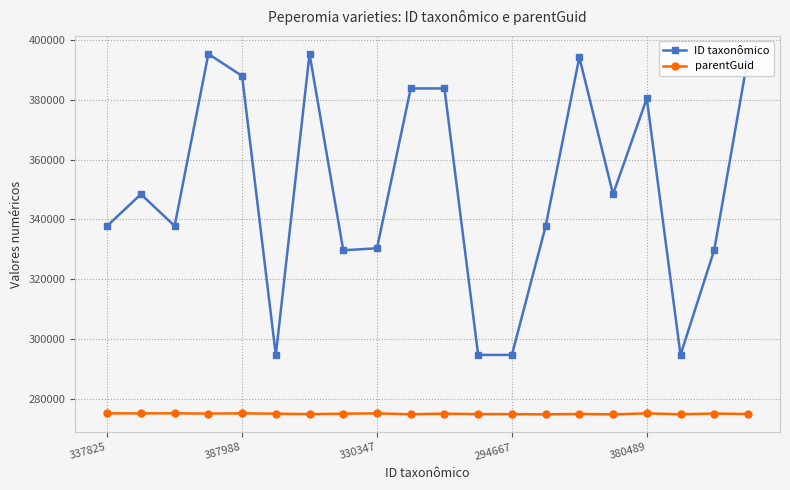

What is the value of the parentGuid point at the 4th from the left?

275044